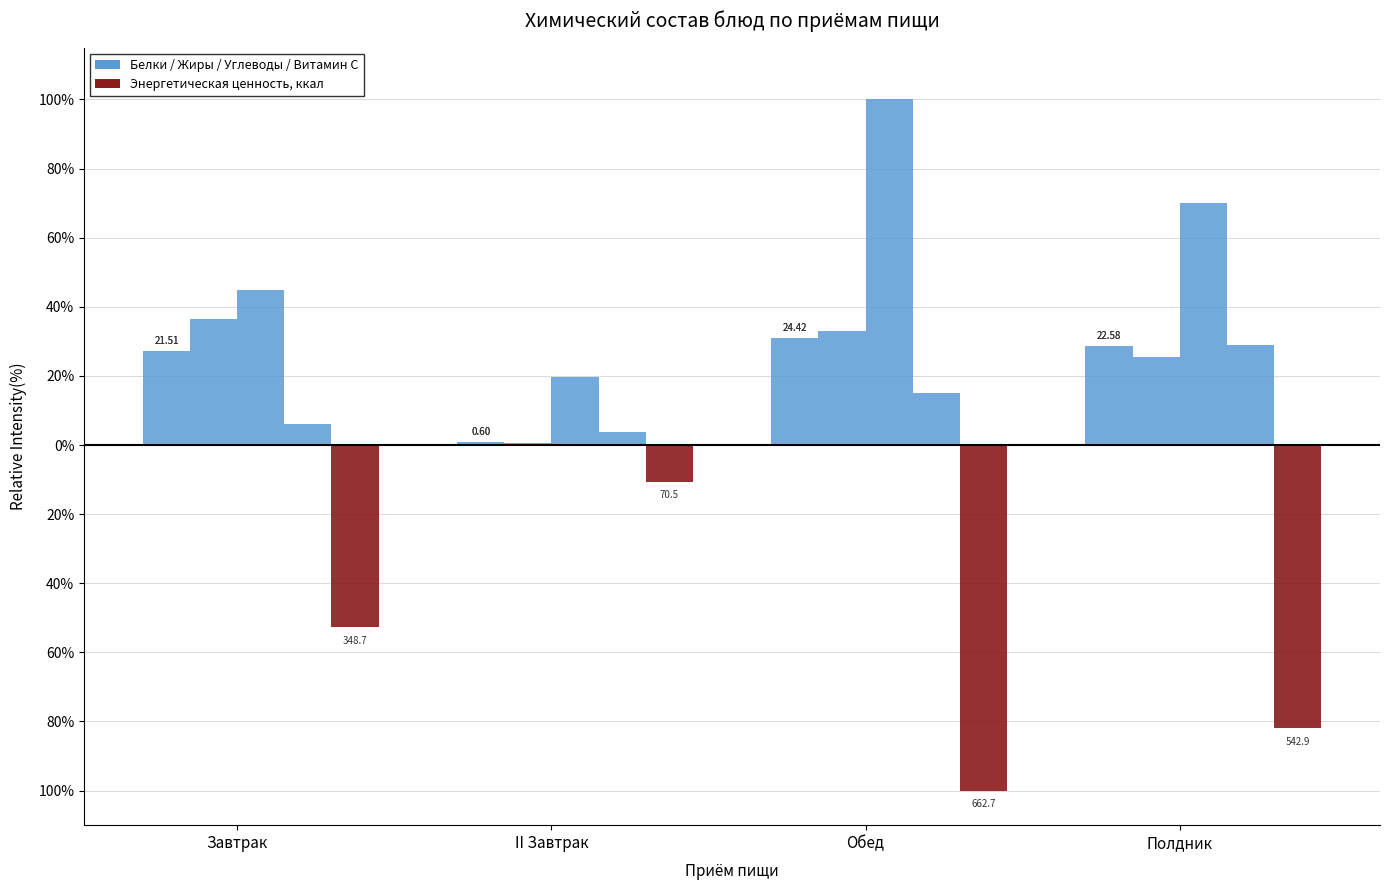

What is the total value across all series at Завтрак?

-25.4